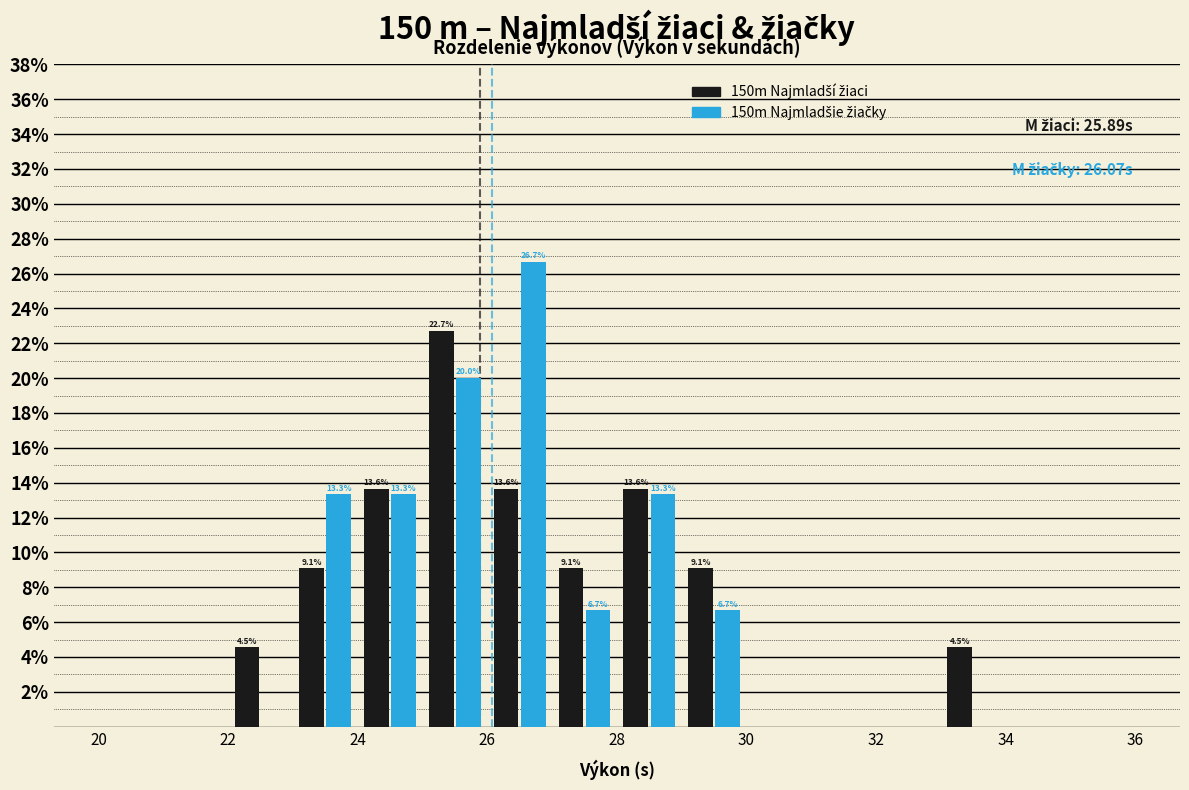

In the 150m Najmladší žiaci series, which range on the x-axis has the tallest bar?

25 to 26